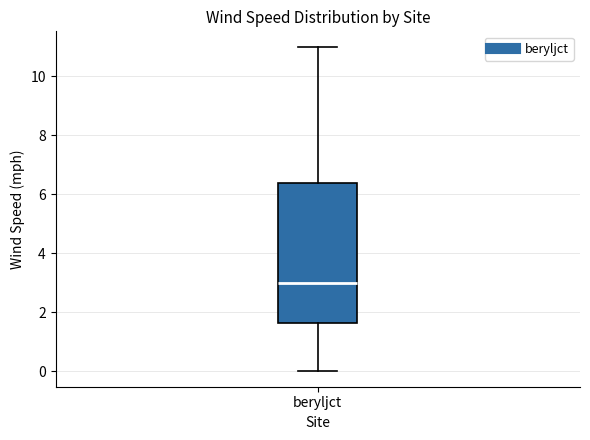

Transcribe this box plot: give where the median line is, the range the box spans, and where the two whiskers end, as read against the y-axis. The values are not printed on the chart, so give them approximately, as read against the axis.

median 3.0, box 1.6 to 6.4, whiskers 0.0 to 11.0